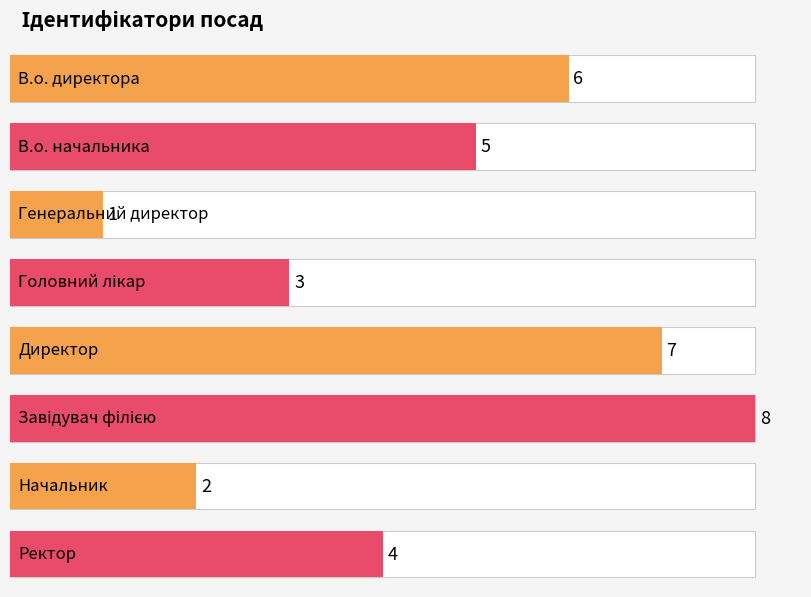

What is the change in value from Головний лікар to Ректор?

+1